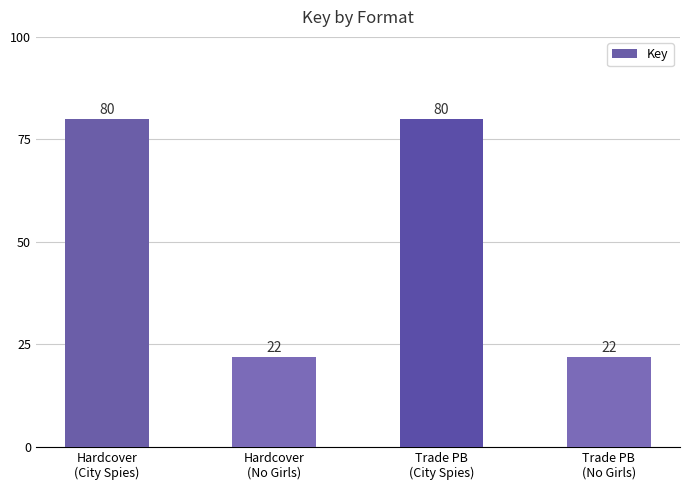

How many values exceed 80?

2